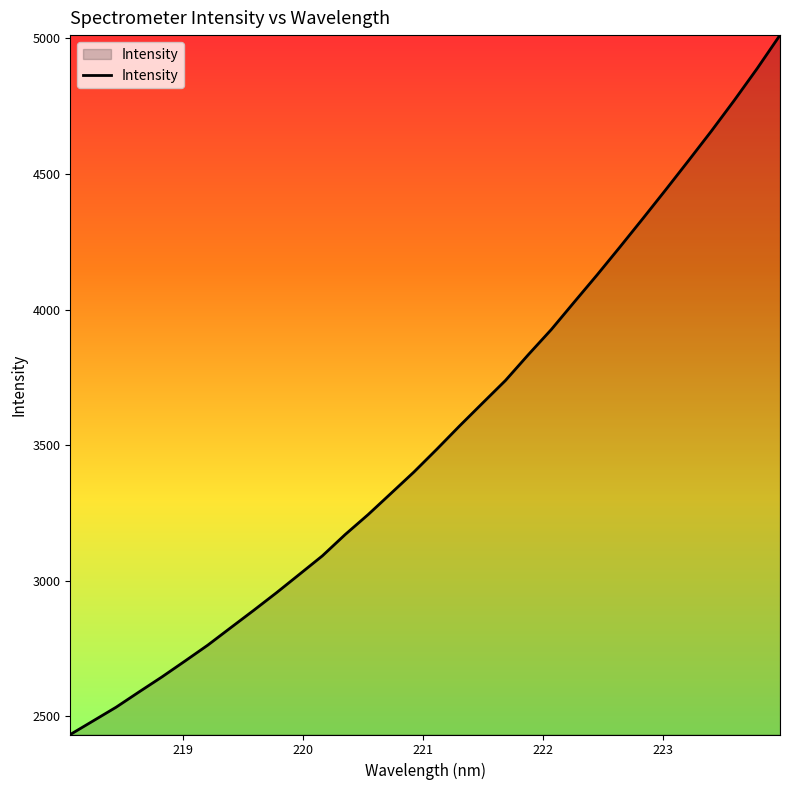

What is the maximum value shown in the chart?

5012.1